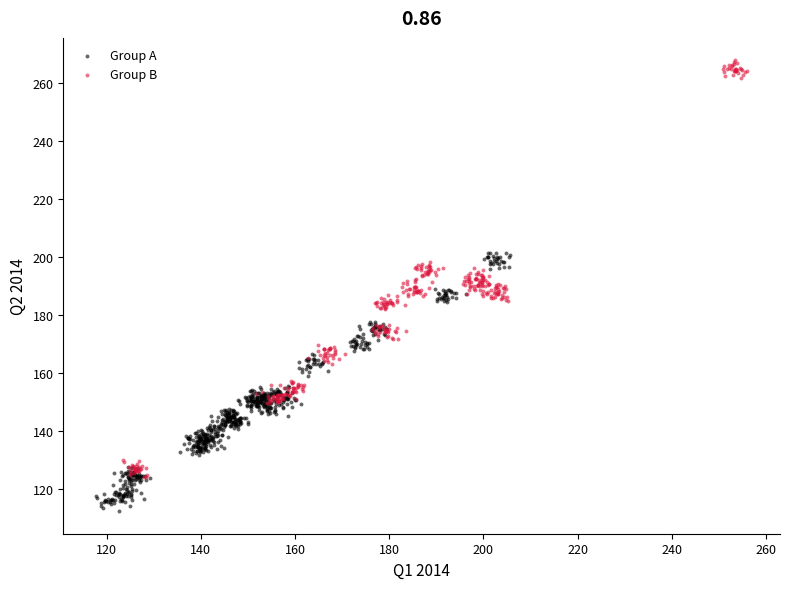

Which series contains the lowest Y value?

Group A